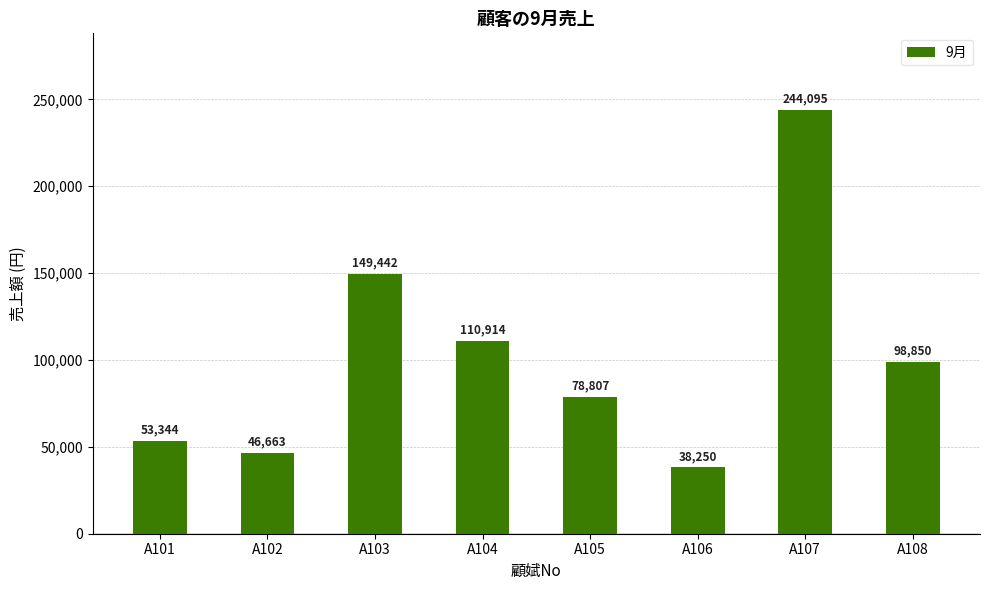

Is it true that the value at A108 is 98850?

True